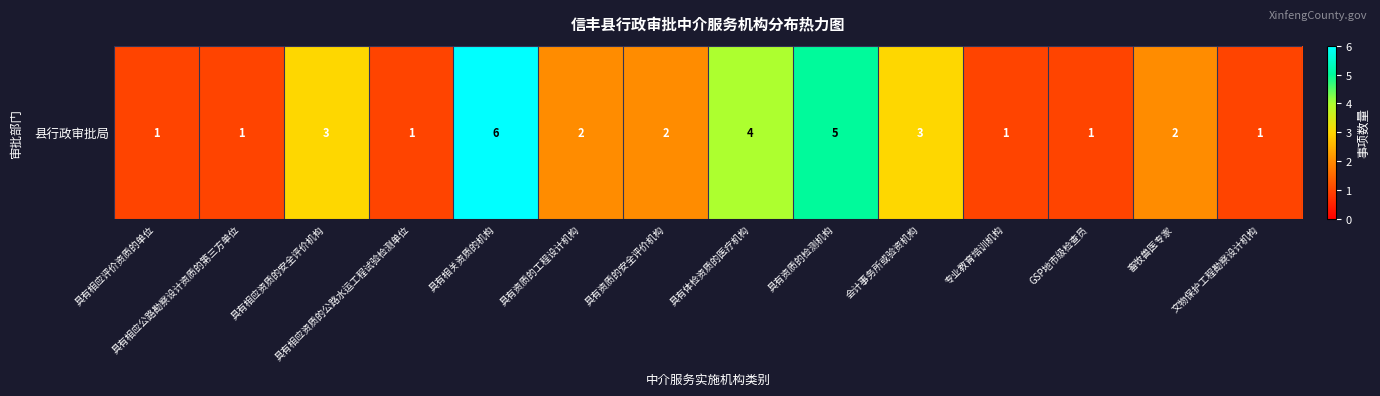

The value at 具有相应资质的安全评价机构 is 3. True or false?

True